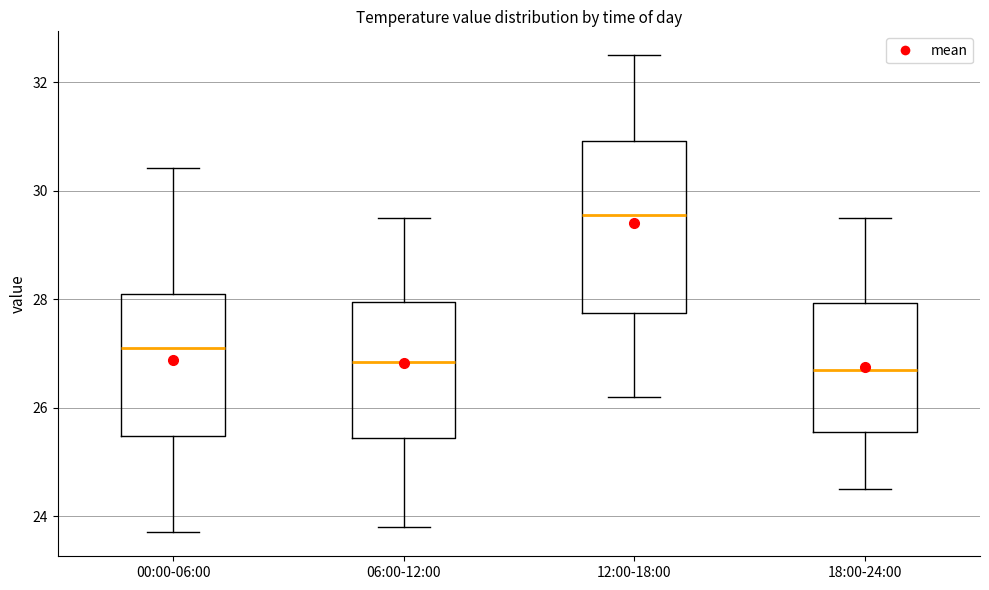

Comparing the boxes themselves (not the whiskers), which one is the tallest?

12:00-18:00